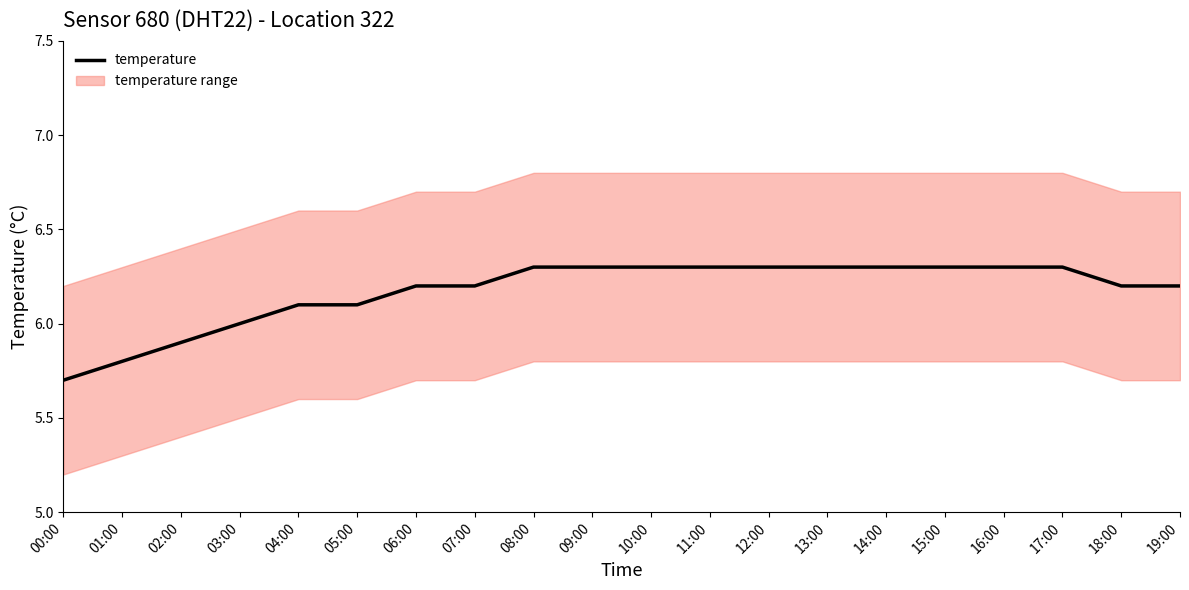

What is the label of the 11th point from the right?

09:00